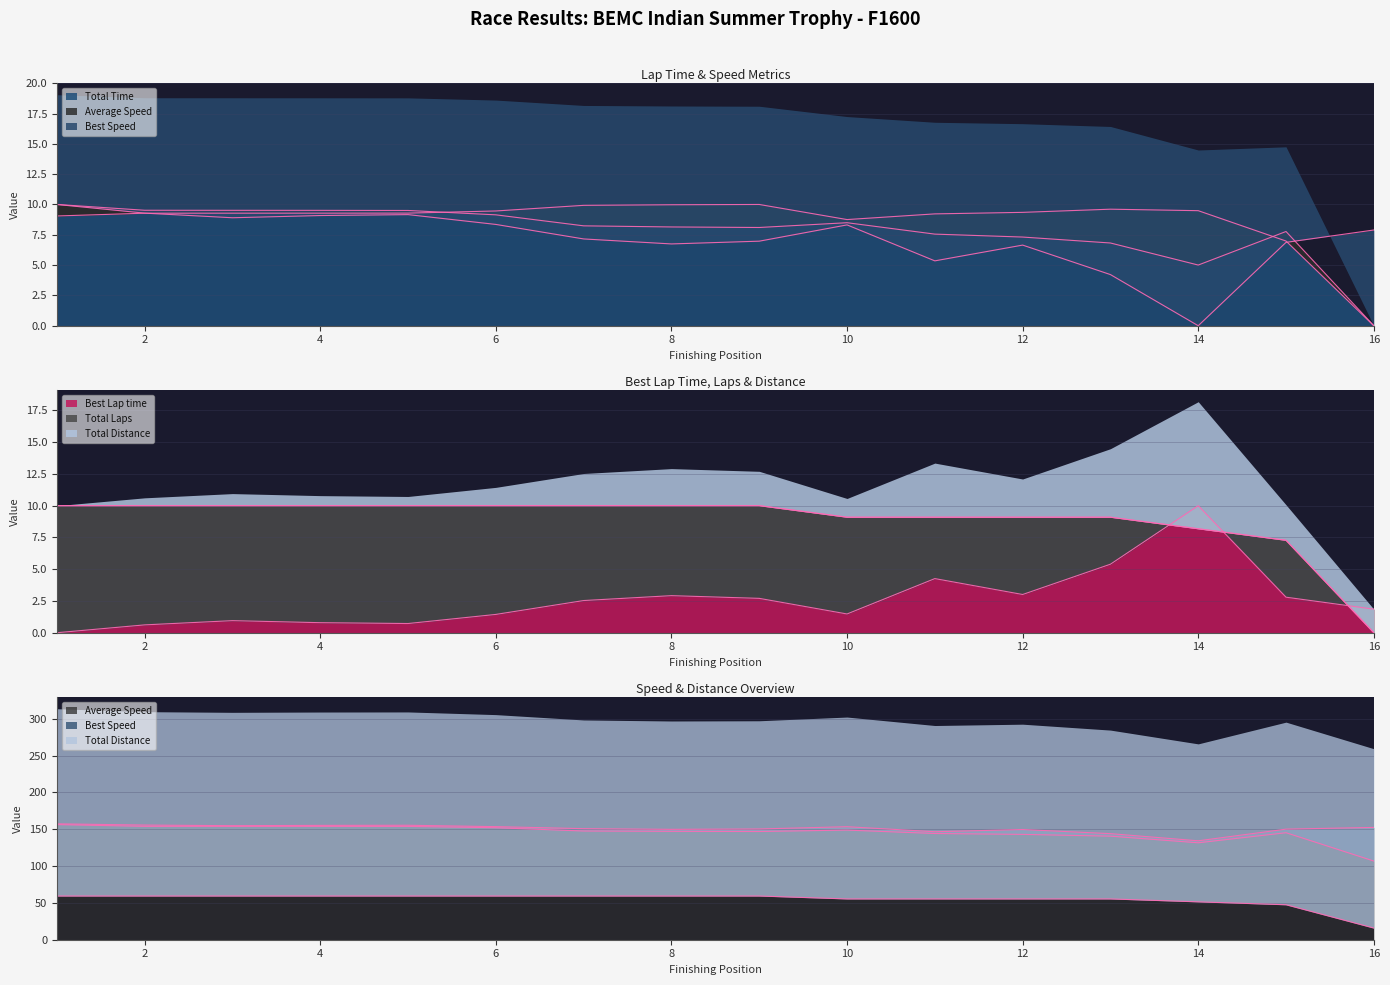

What is the difference between the second highest and minimum values in the Total Laps series?

10.0